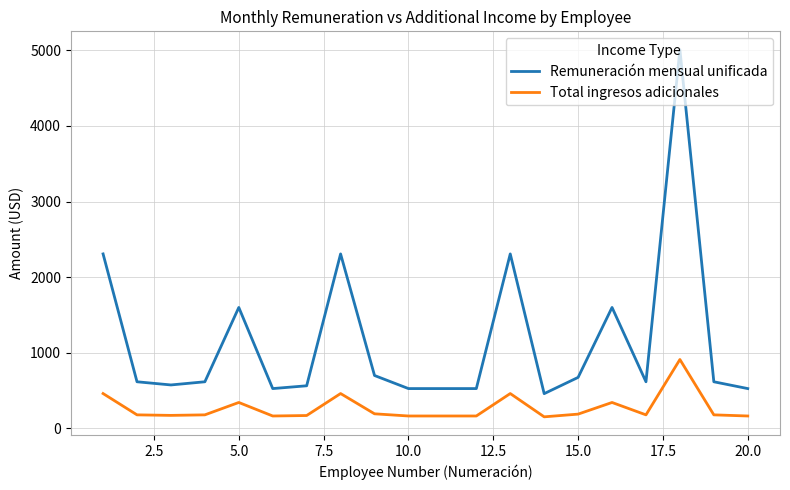

Which series has the largest range (max minus min)?

Remuneración mensual unificada